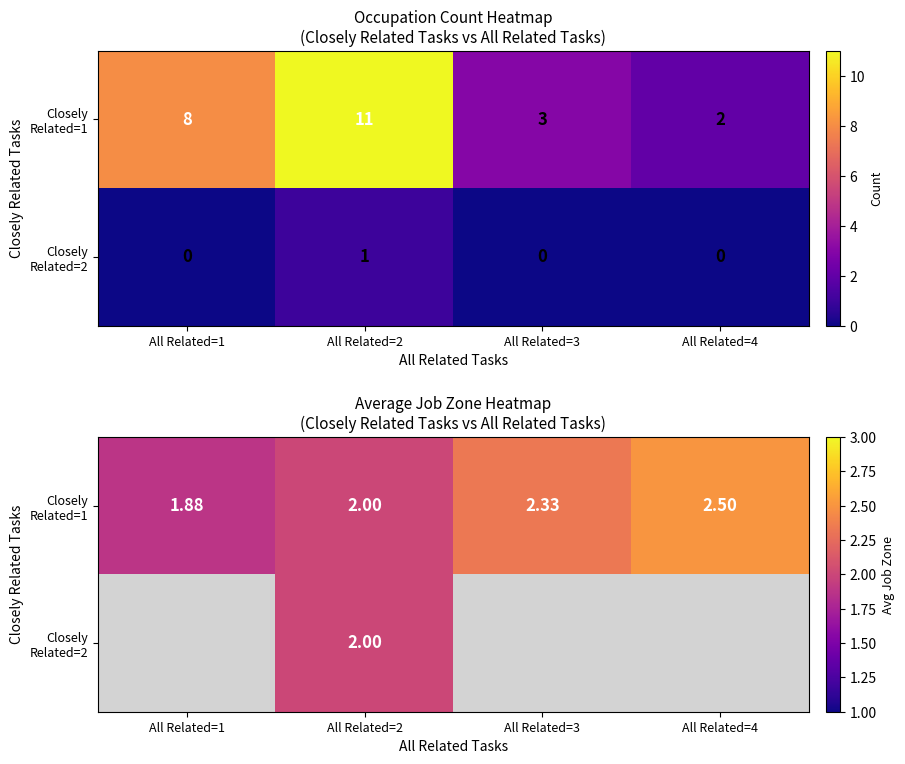

What is the difference between the second highest and minimum values in the Closely Related=1 series?

0.5